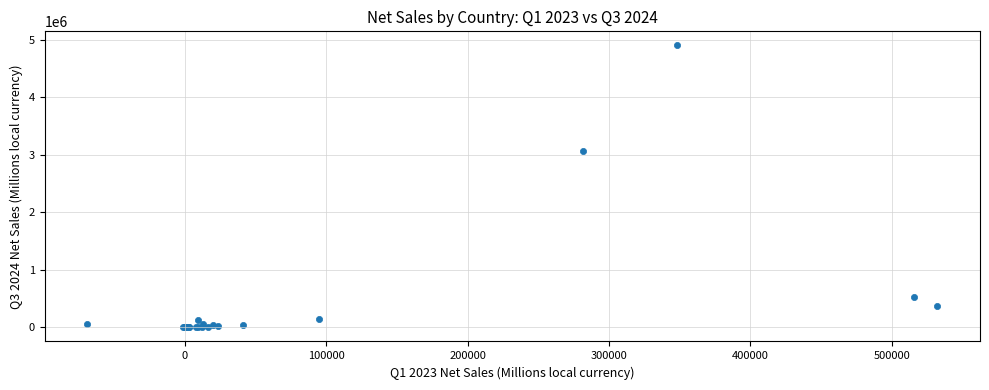

What Y value in the scatter plot is closest to 2450766?

3070311